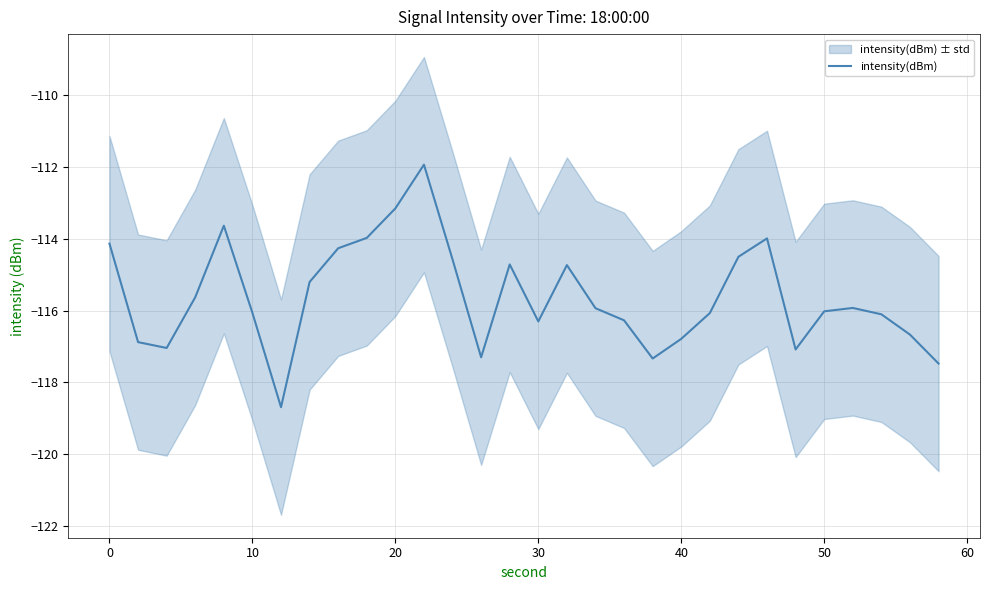

What is the sum of all values?

-3468.3